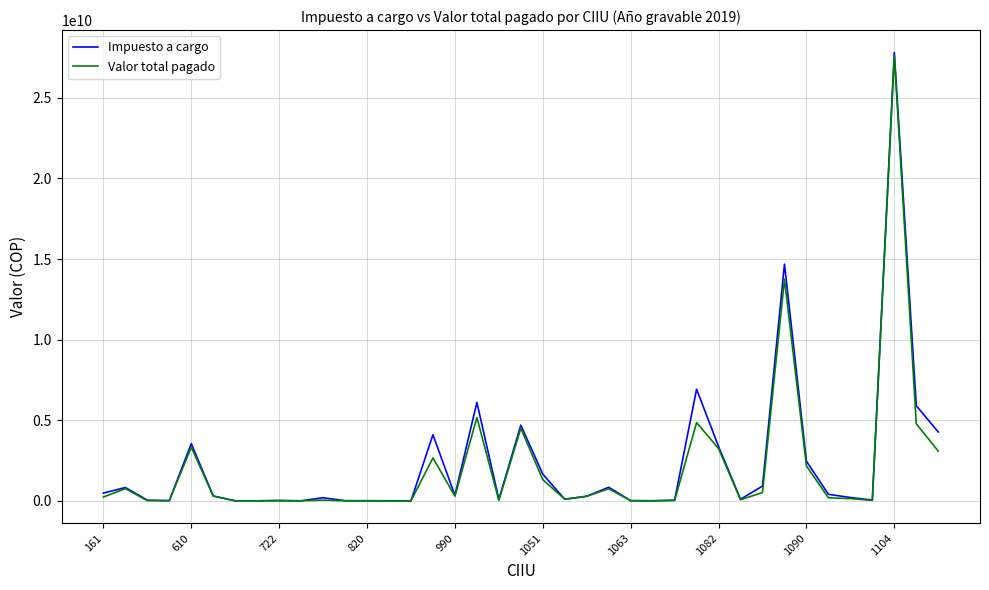

What is the maximum value for Impuesto a cargo?

27810257000